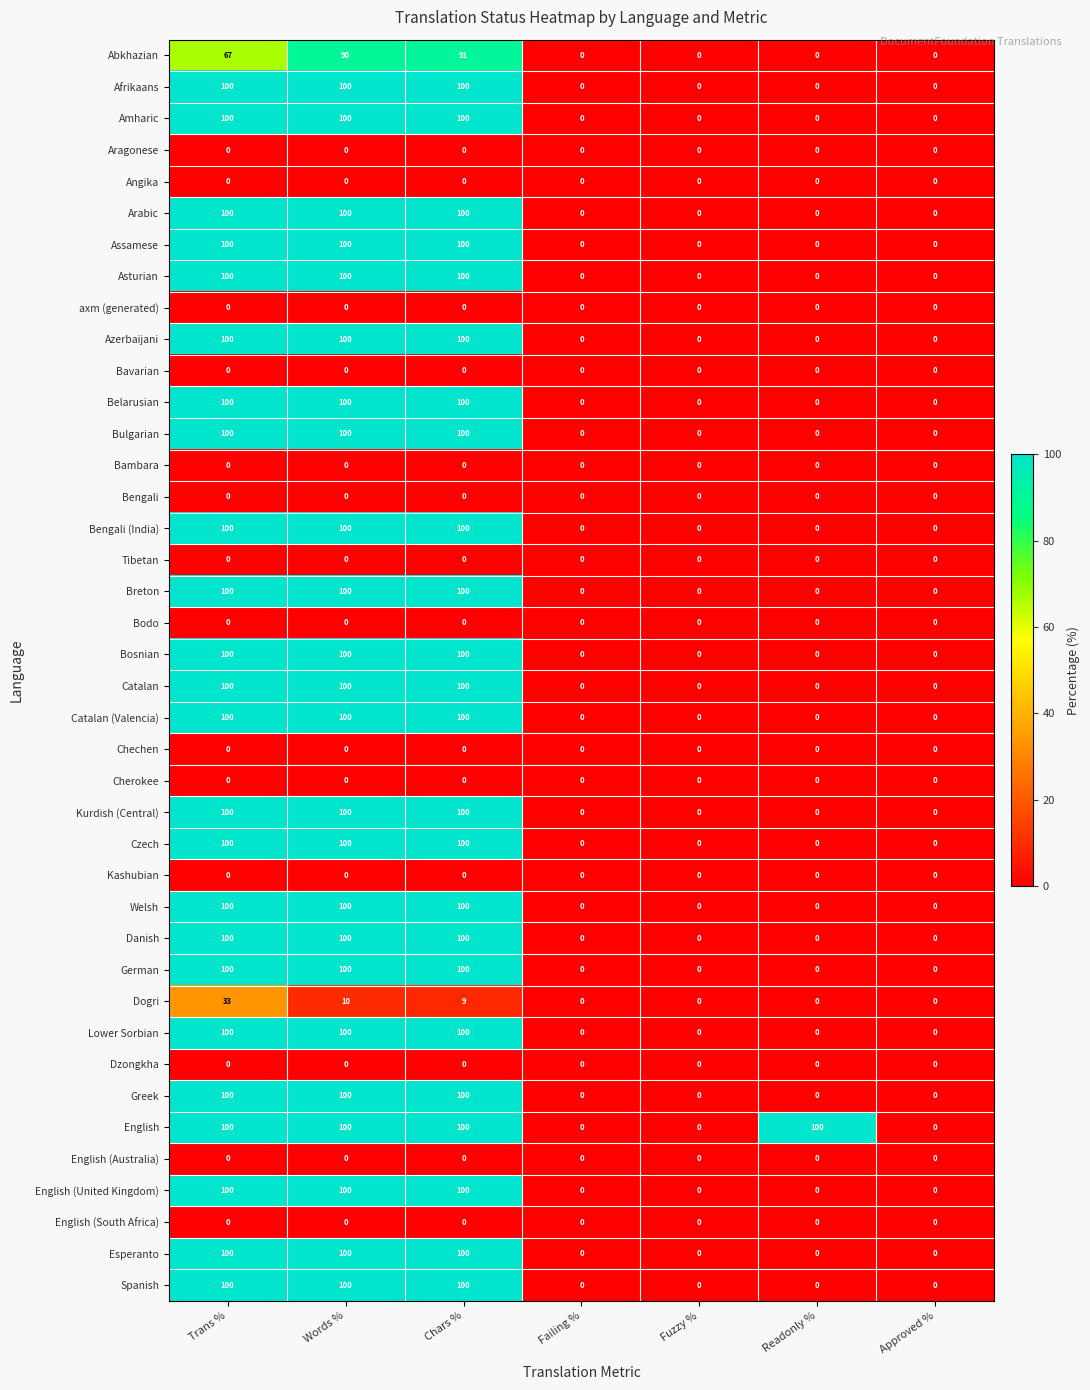

How many Breton values are between 0 and 100?

7